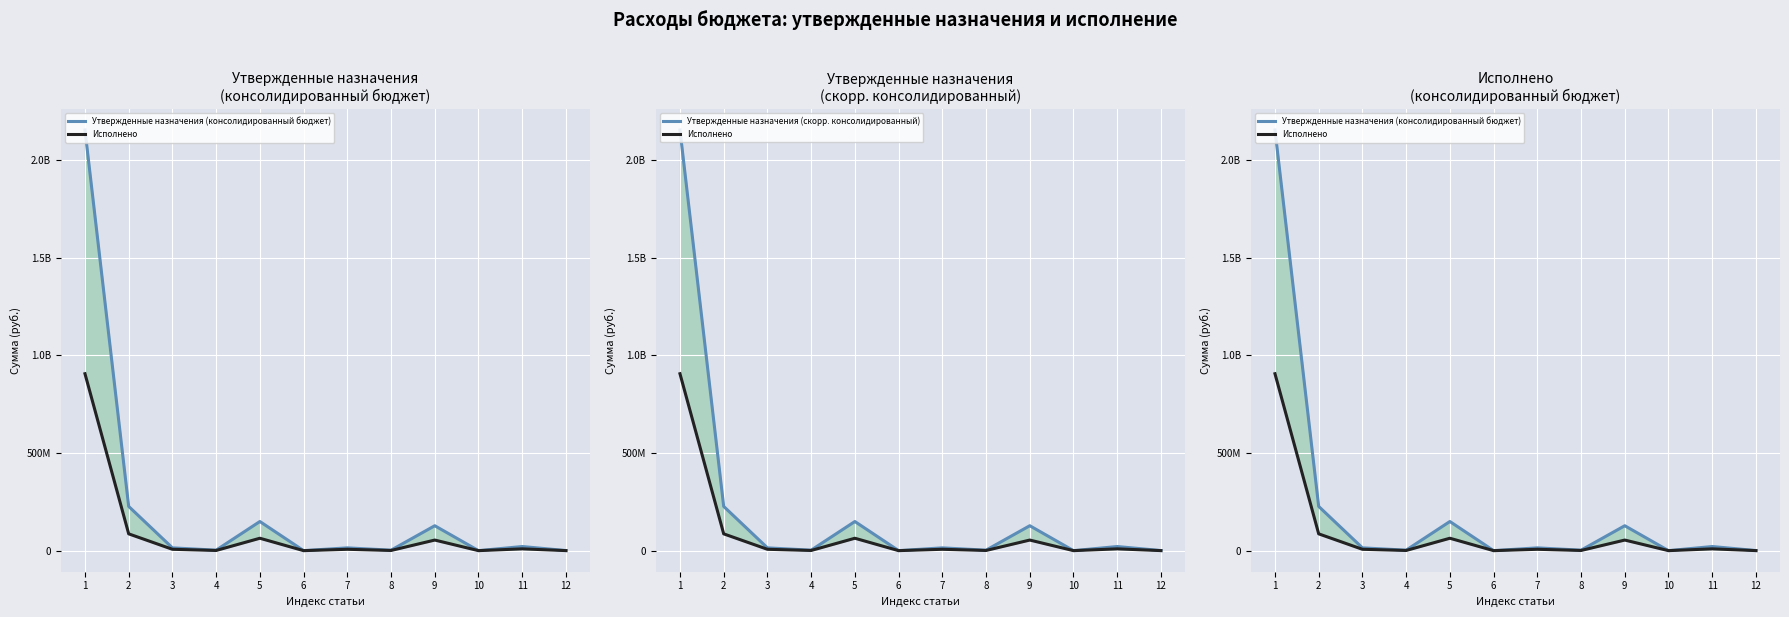

What are all the series names shown in the legend?

Утвержденные назначения (консолидированный бюджет), Исполнено, Утвержденные назначения (скорр. консолидированный)